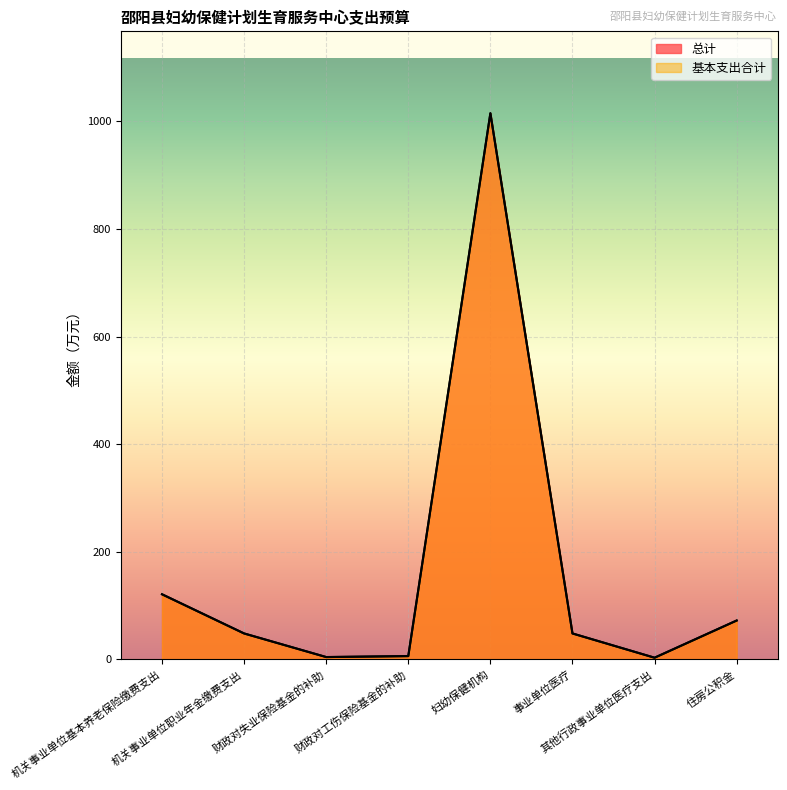

What is the difference between the maximum and minimum values in the 总计 series?

1012.0